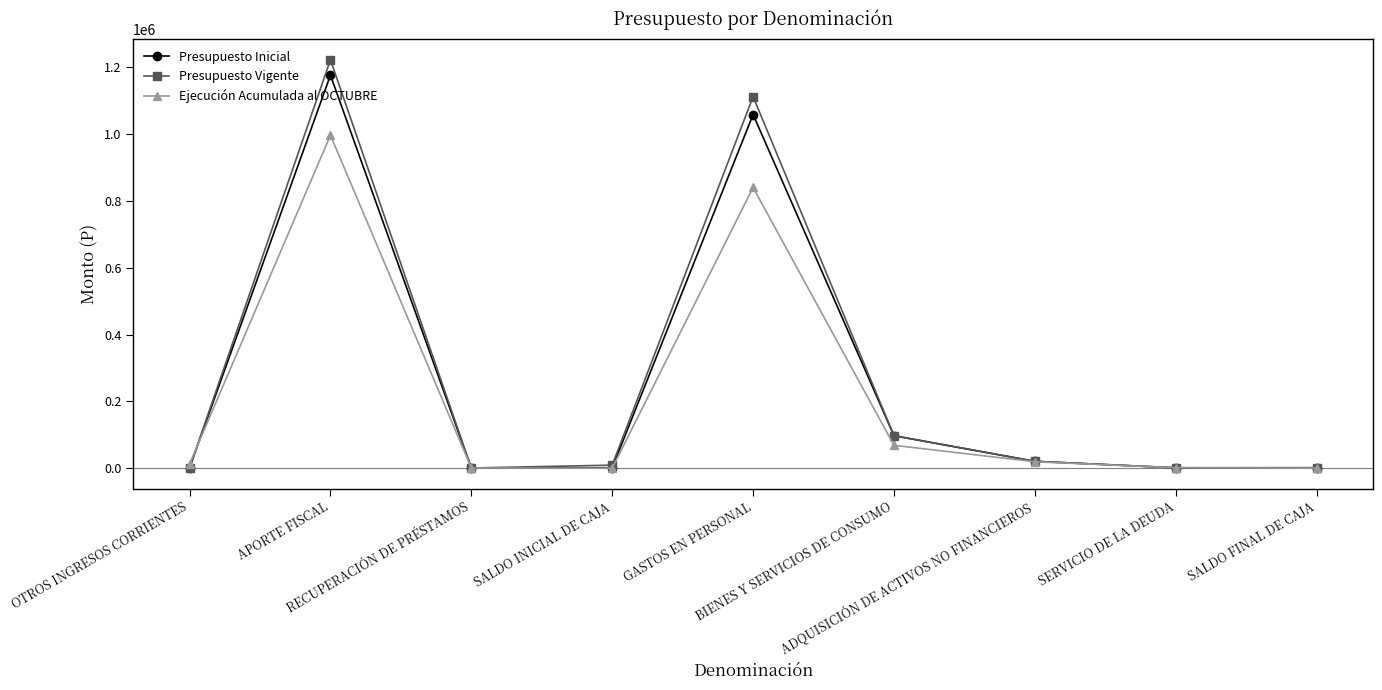

At which category is the sum across all series the highest?

APORTE FISCAL